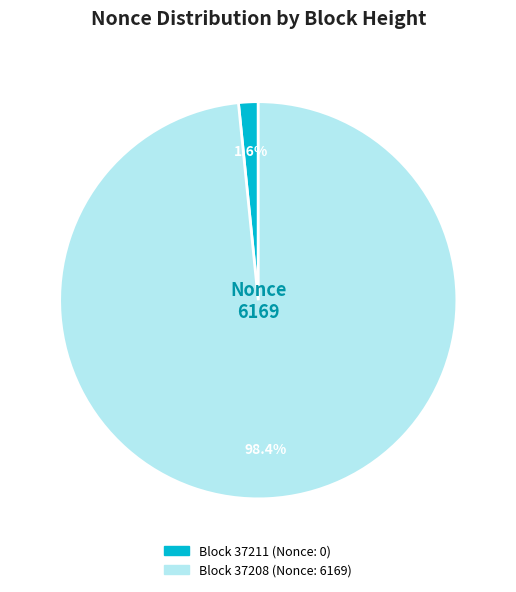

Is there a majority slice in this chart?

Yes